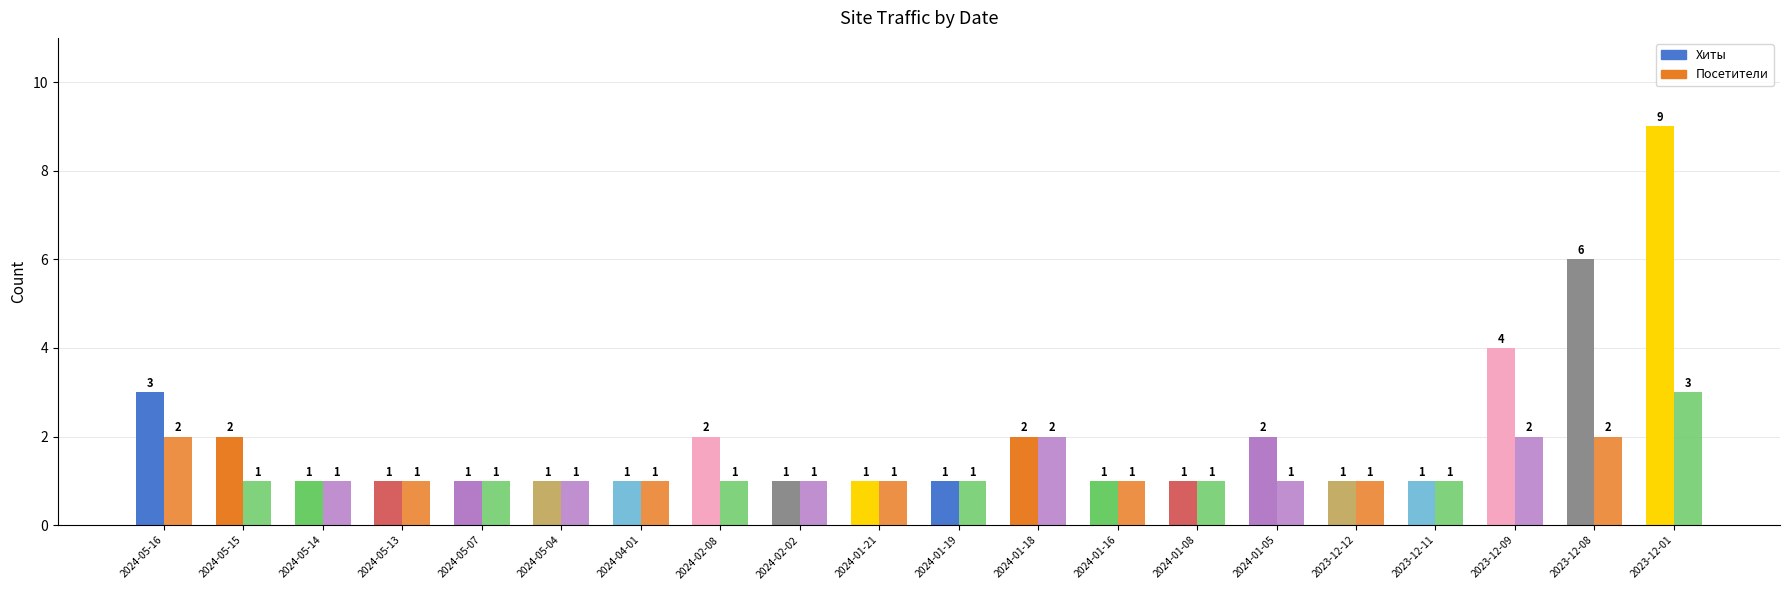

How many categories are shown in the chart?

20